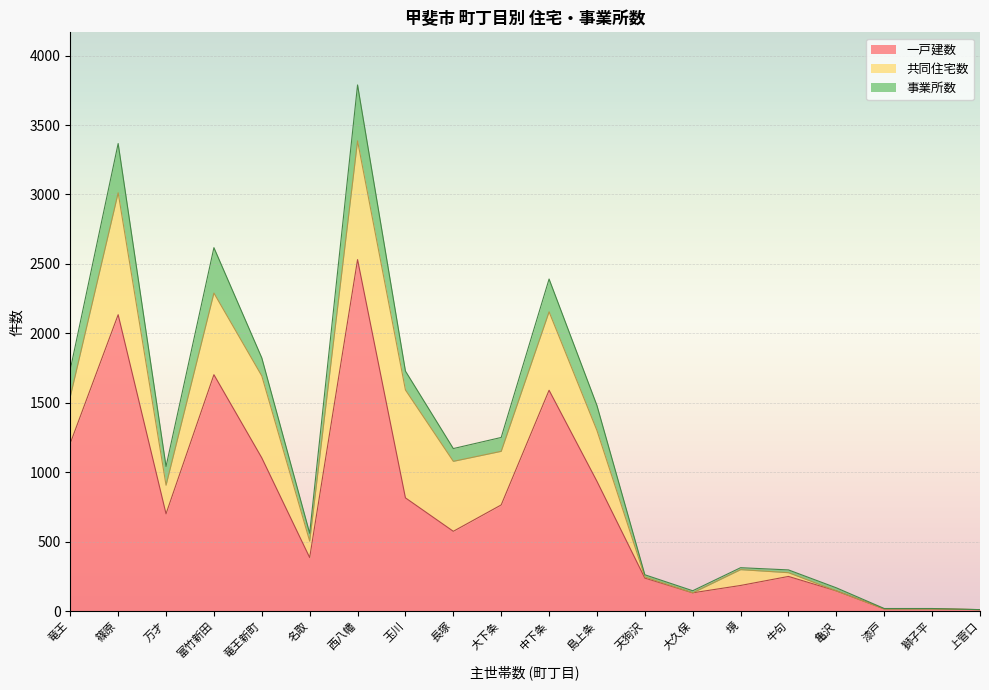

How many lines are shown in the chart?

3